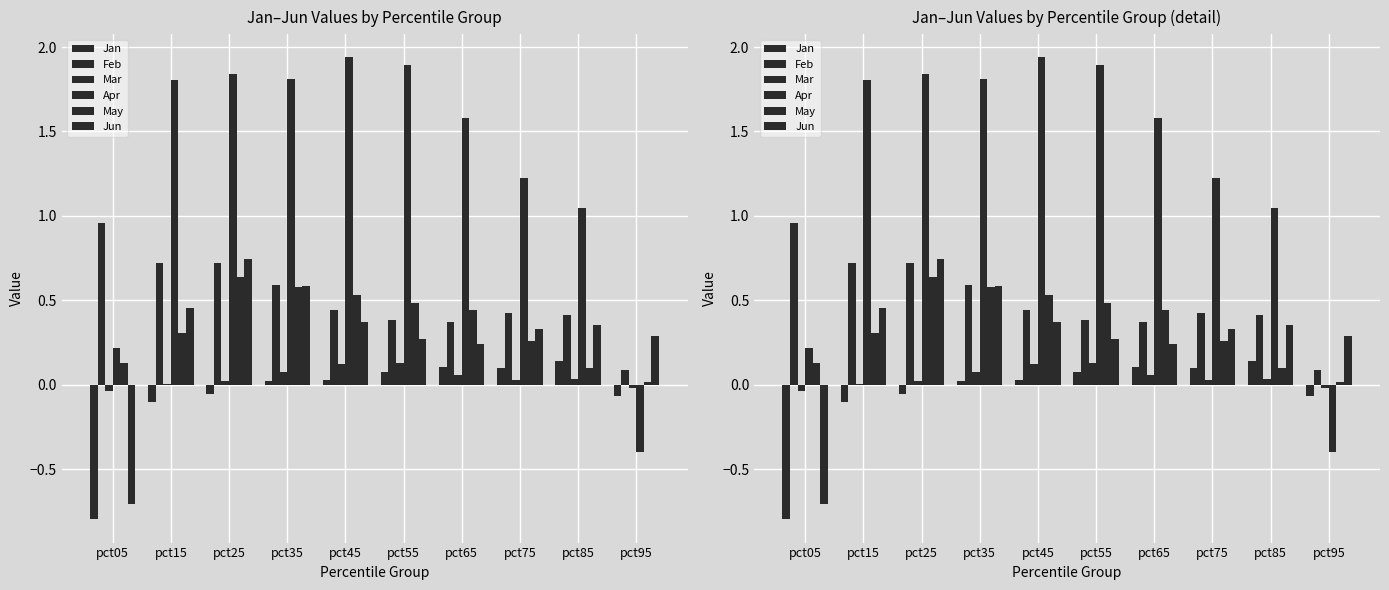

What is the minimum value for Jun?

-0.7